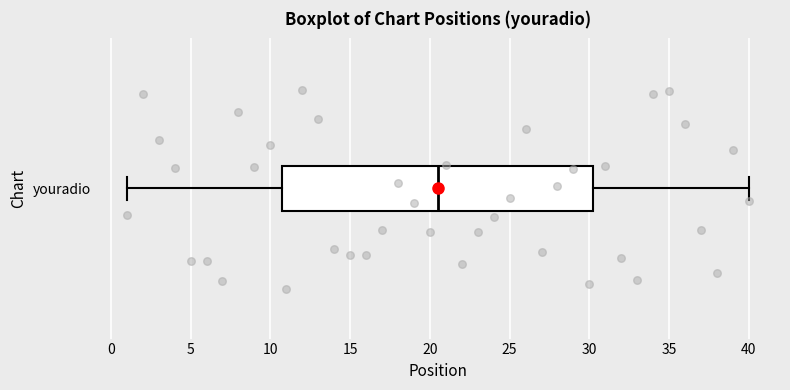

Where is the right edge of the box for youradio on the x-axis? The values are not printed on the chart, so give them approximately, as read against the axis.

30.5